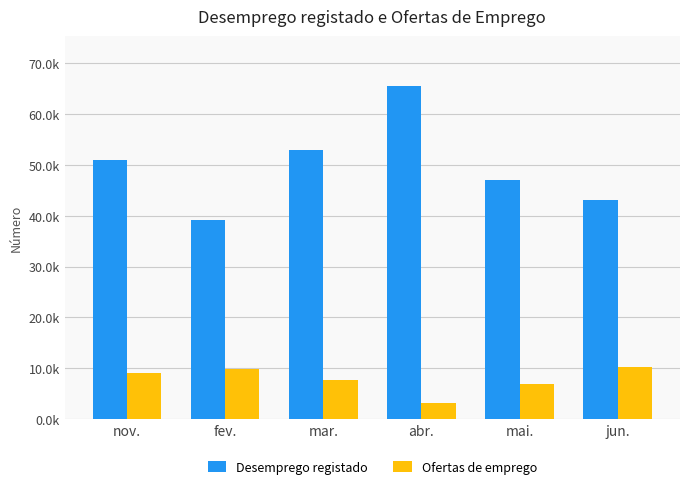

What are all the series names shown in the legend?

Desemprego registado, Ofertas de emprego